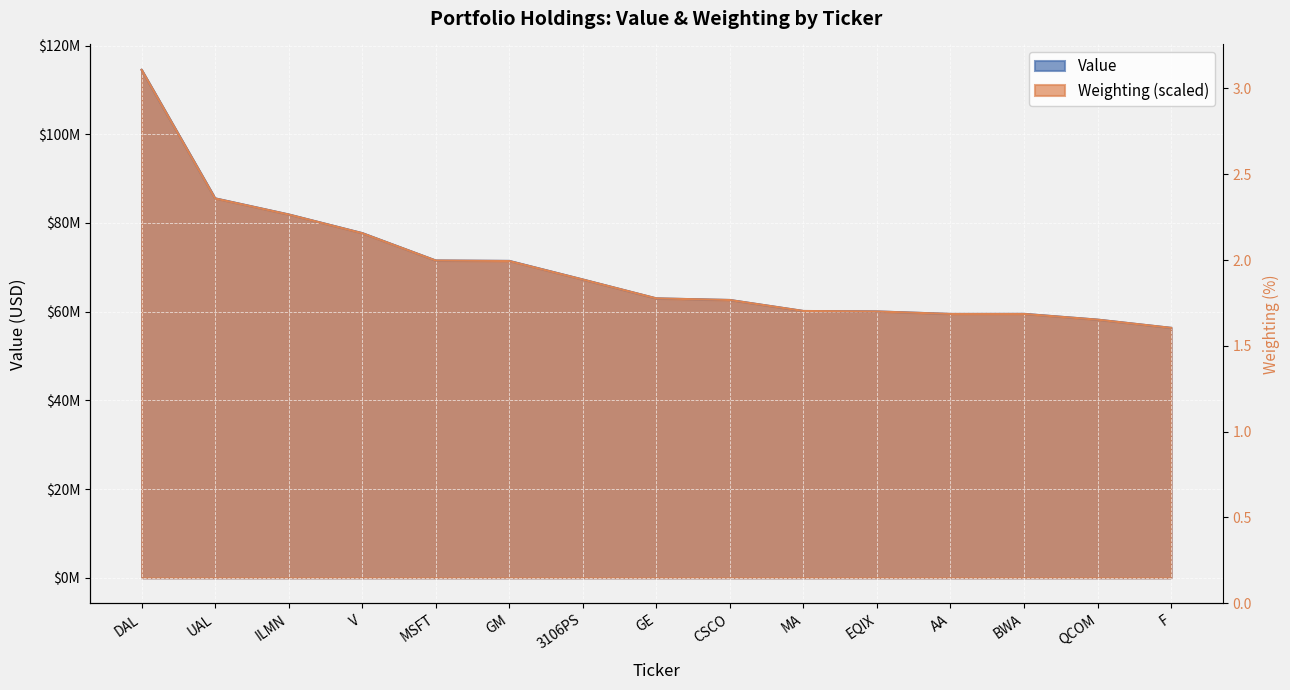

Rank the series by their maximum value, from lowest to highest.

Value, Weighting